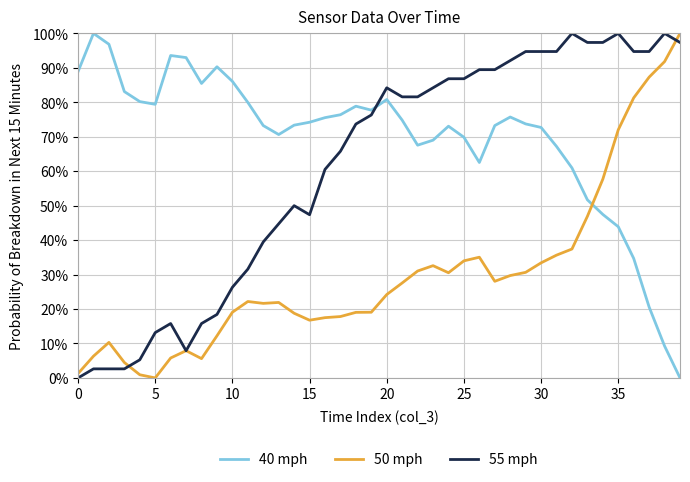

Which category has the highest value in the 50 mph series?

39